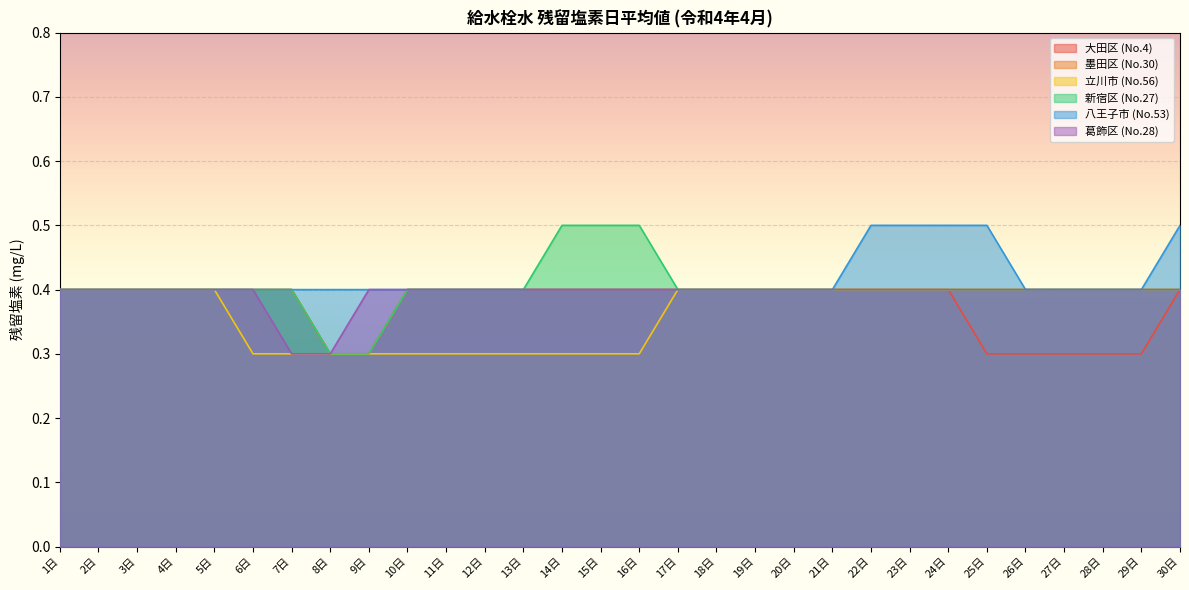

Which series has the largest total across all categories?

八王子市 (No.53)